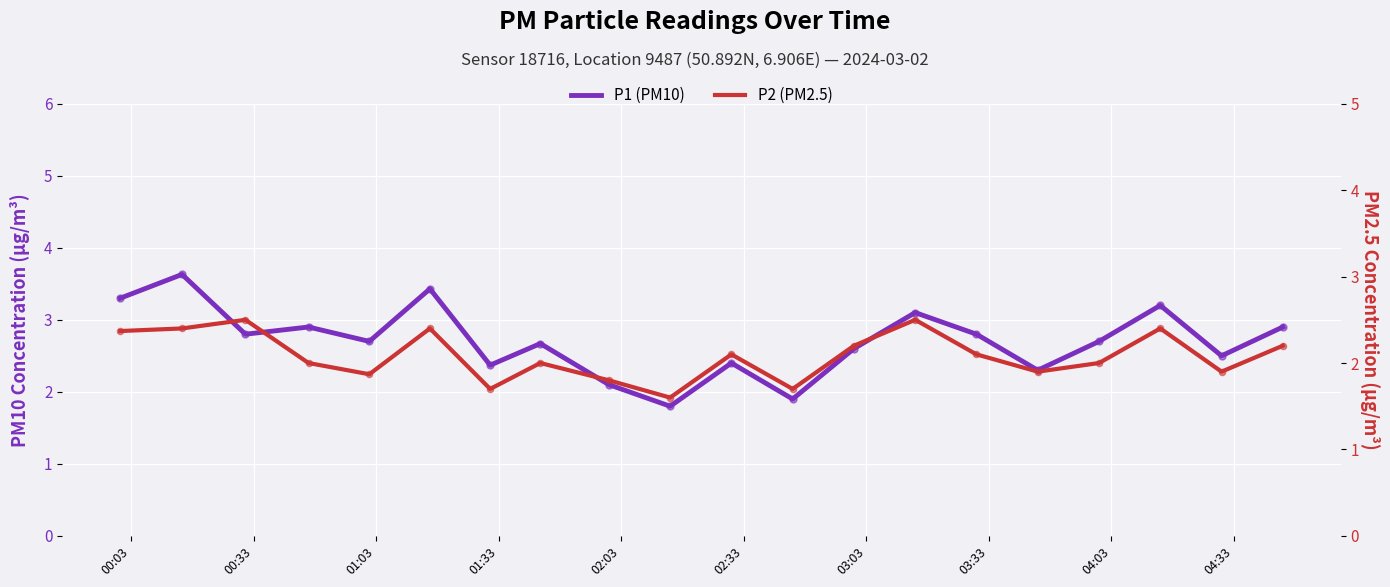

Which series contains the lowest Y value?

P2 (PM2.5)